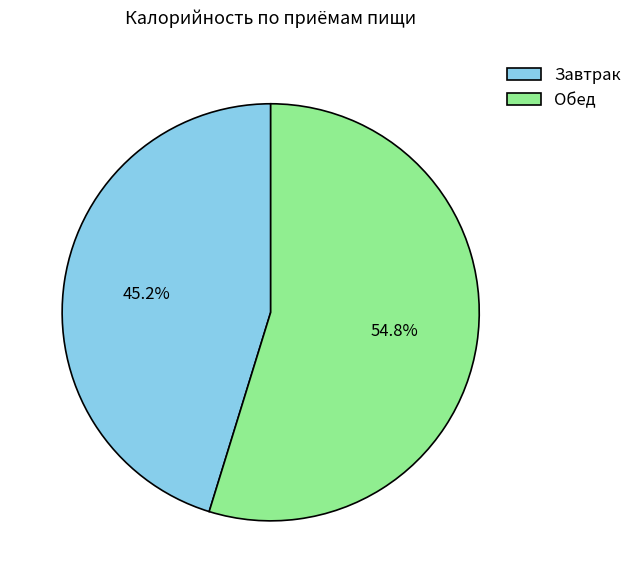

Between Завтрак and Обед, which is larger?

Обед